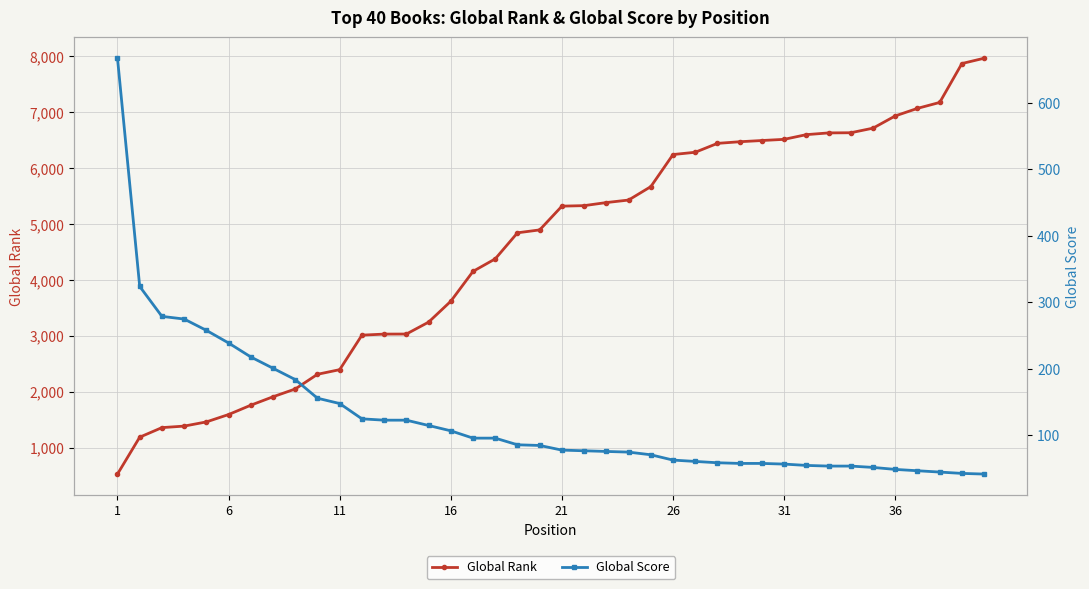

What is the lowest value of the Global Rank series?

526